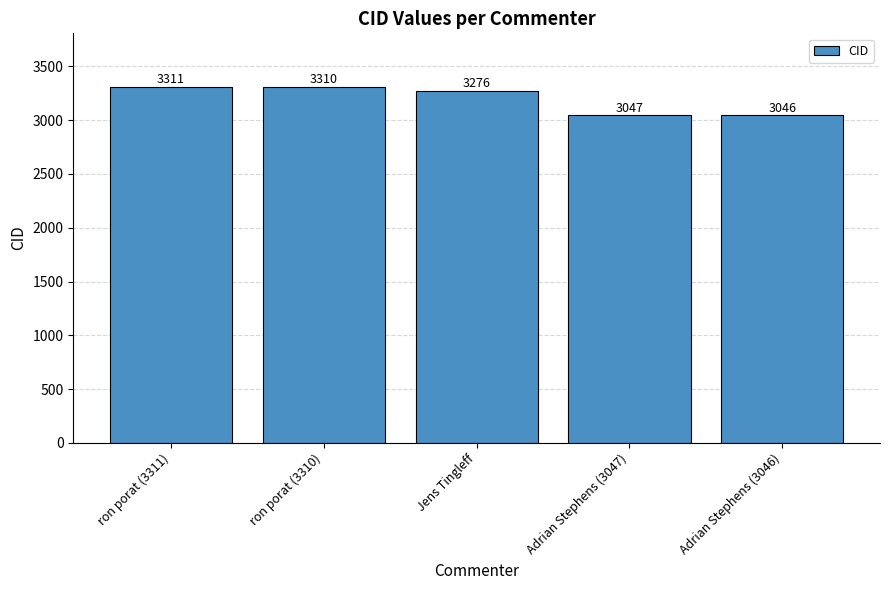

What is the ratio of the value at Adrian Stephens (3047) to the value at Jens Tingleff?

0.9